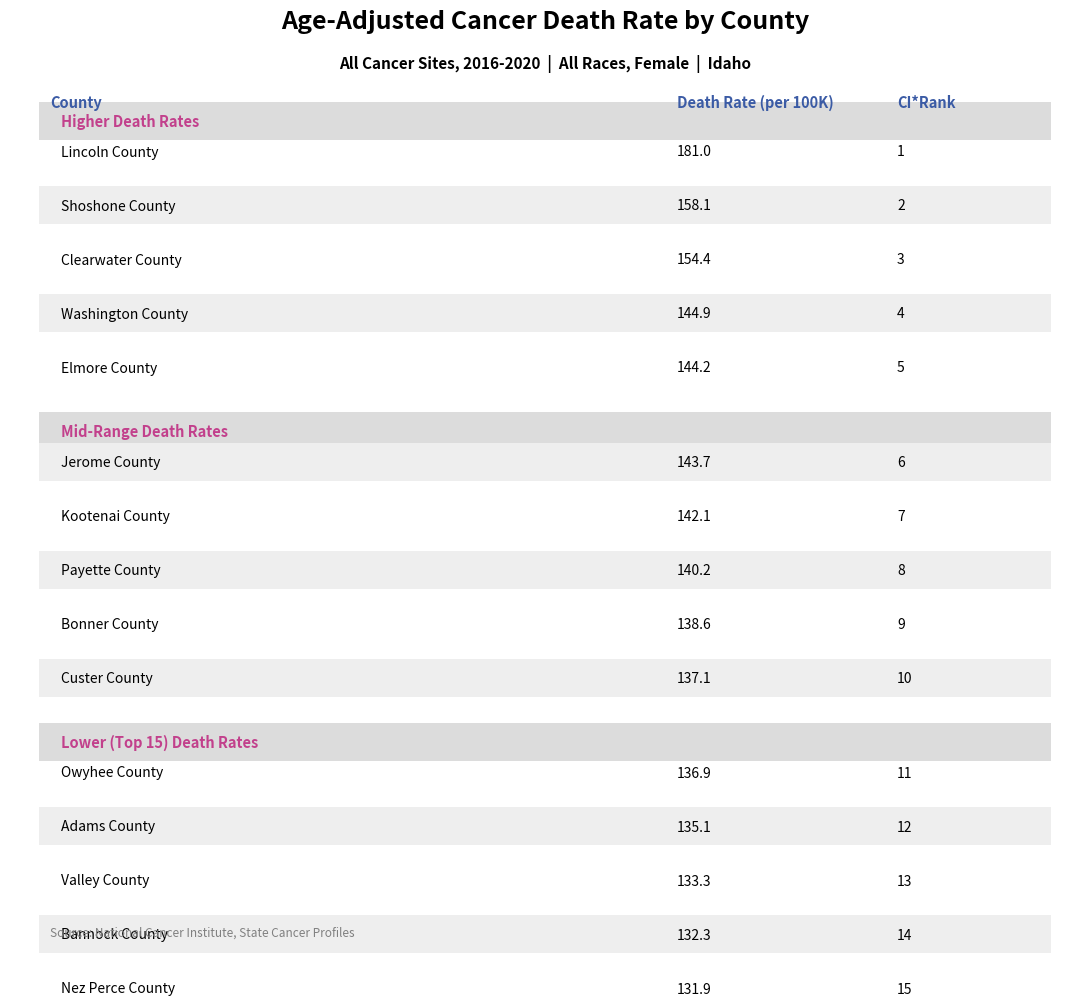

Reading left to right, extract all data points from this chart.

Lincoln County=181.0	Shoshone County=158.1	Clearwater County=154.4	Washington County=144.9	Elmore County=144.2	Jerome County=143.7	Kootenai County=142.1	Payette County=140.2	Bonner County=138.6	Custer County=137.1	Owyhee County=136.9	Adams County=135.1	Valley County=133.3	Bannock County=132.3	Nez Perce County=131.9